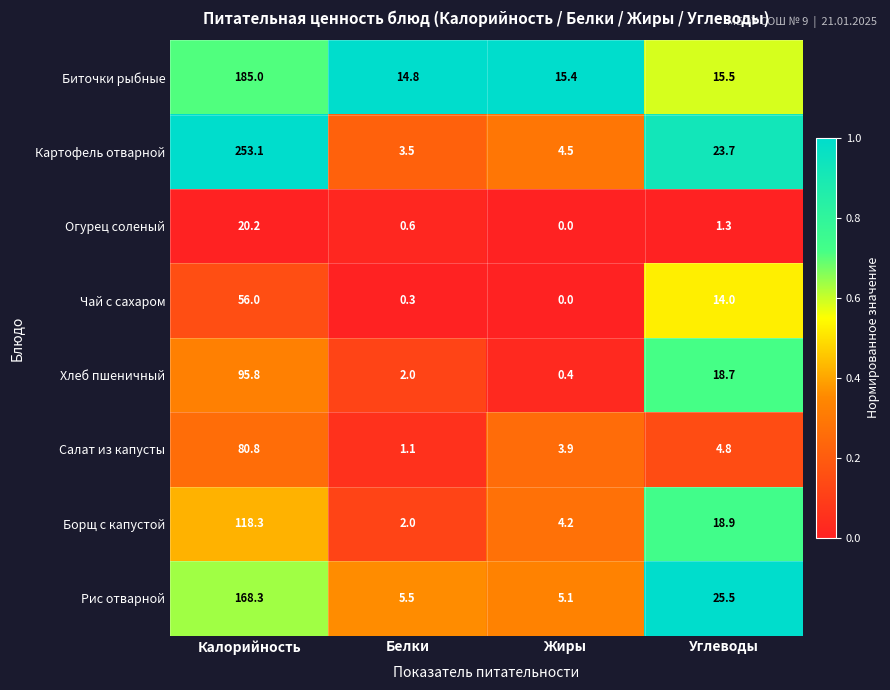

Which series changed the most between Белки and Жиры?

Салат из капусты